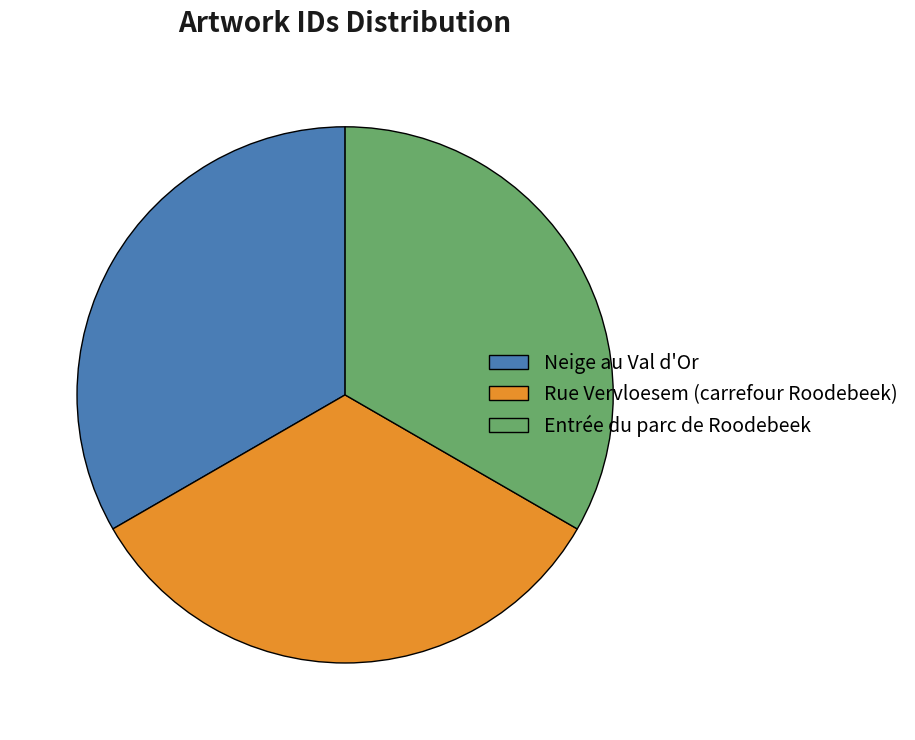

Count the number of slices in the pie.

3